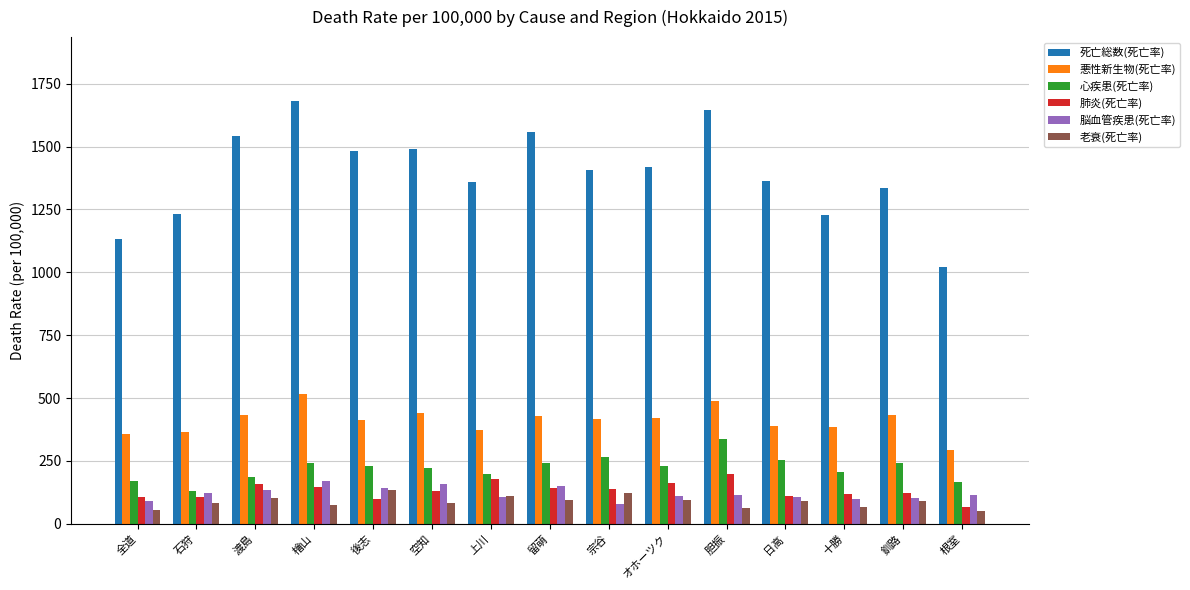

Is the value of 脳血管疾患(死亡率) at 空知 greater than the value of 肺炎(死亡率) at 十勝?

Yes